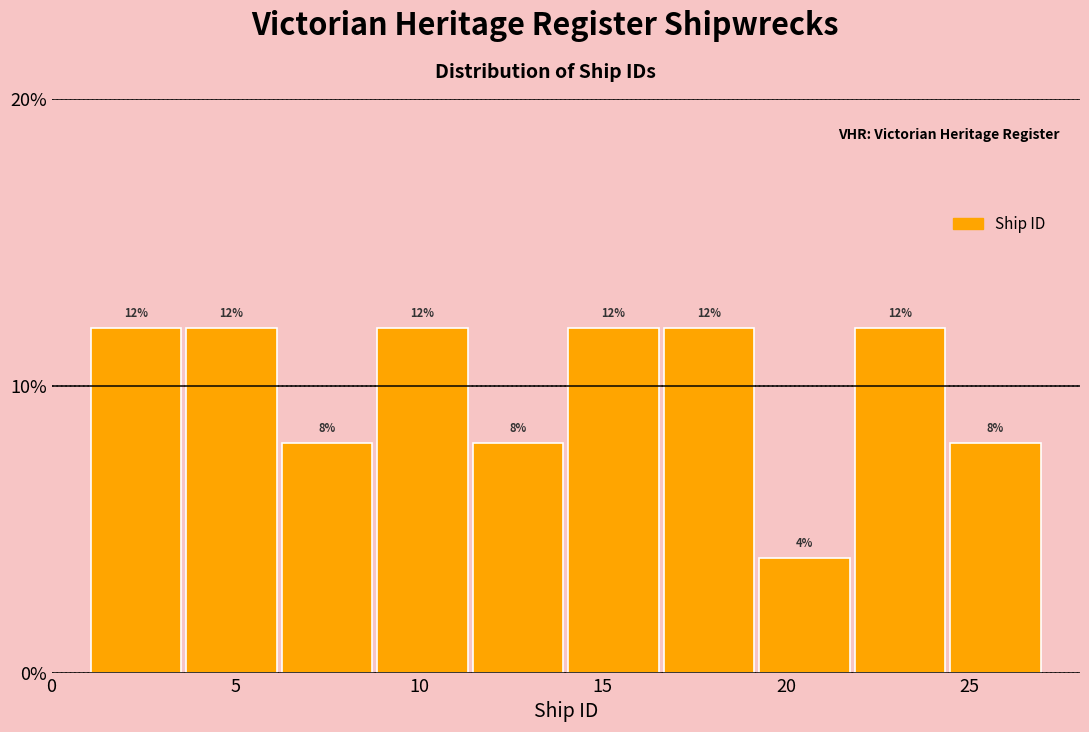

How tall is the bar that spans 11.4 to 14.0 on the x-axis? The bar edges are not printed on the chart, so give them approximately, as read against the axis.

8